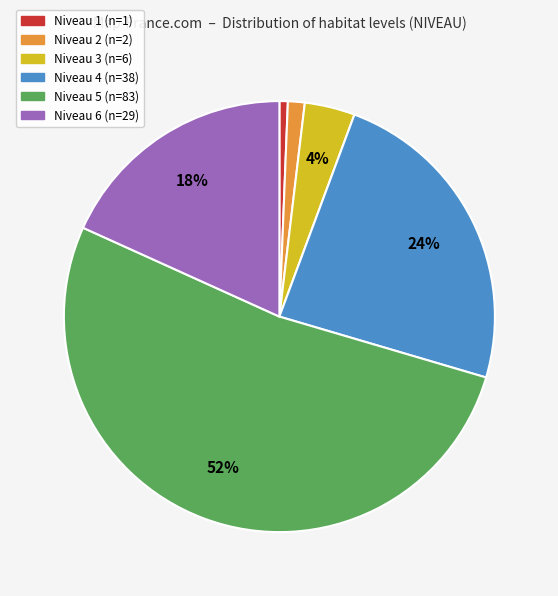

Count the number of slices in the pie.

6